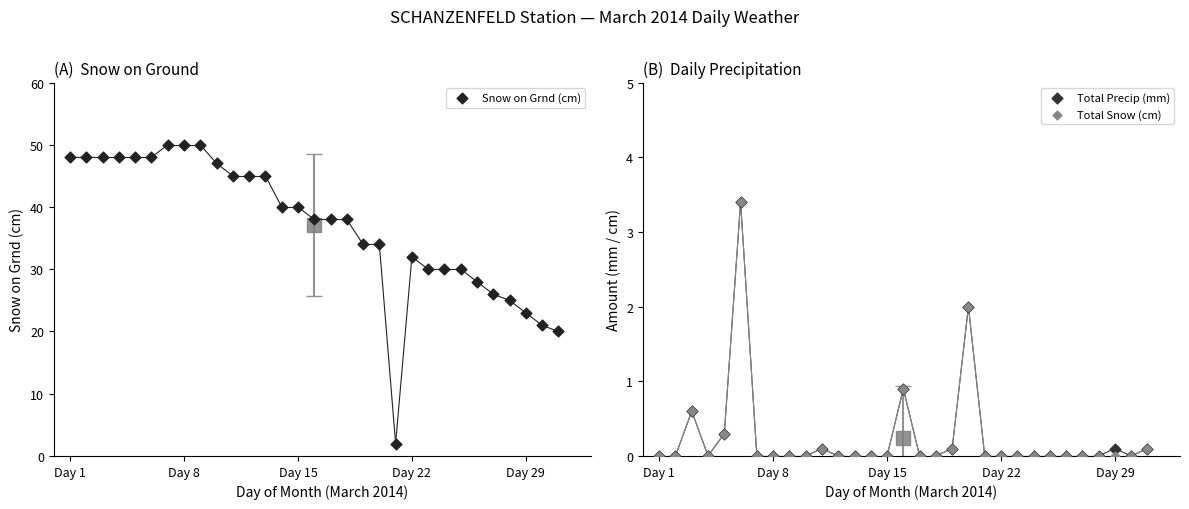

What are all the series names shown in the legend?

Snow on Grnd (cm), Total Precip (mm), Total Snow (cm)